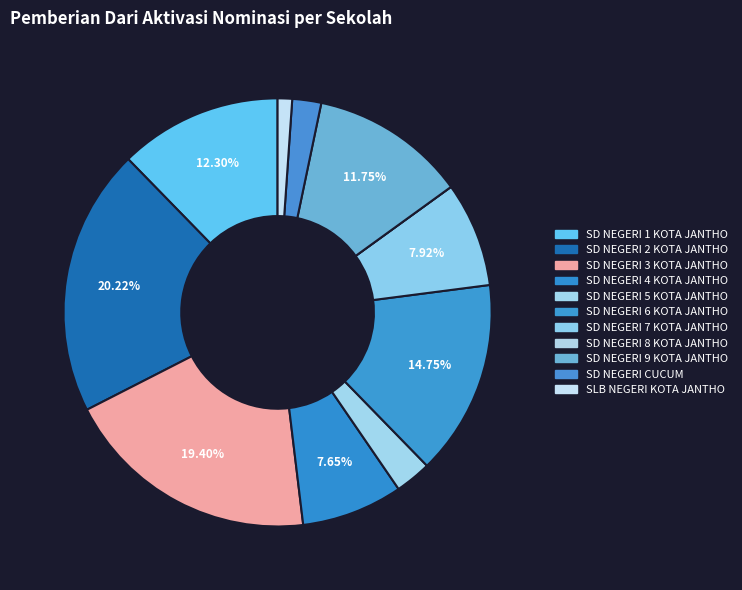

Is the sum of SD NEGERI 3 KOTA JANTHO and SD NEGERI 6 KOTA JANTHO greater than half?

No